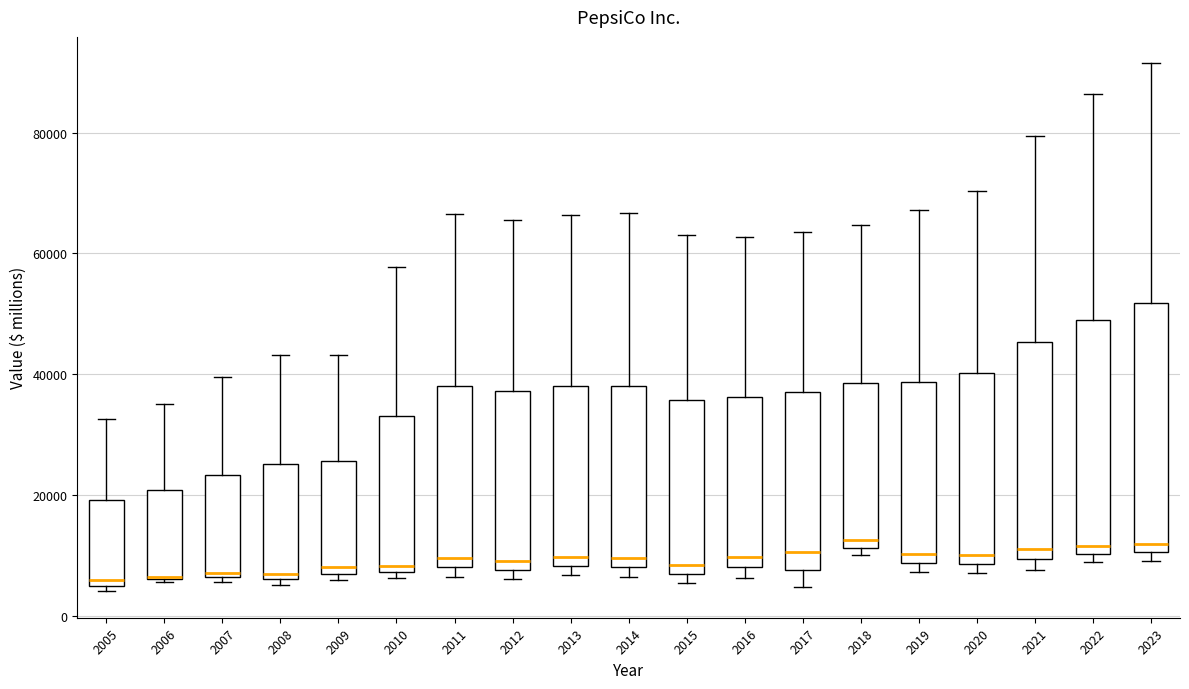

Reading left to right, read every box against the y-axis: the position of its median line, the range the box covers, and the ends of its whiskers. The values are not printed on the chart, so give them approximately, as read against the axis.

2005: median 6000 (just above the box's lower edge), box 6000 to 20000, whiskers 4000 to 32000
2006: median 6000, box 6000 to 20000, whiskers 6000 to 36000
2007: median 8000, box 6000 to 24000, whiskers 6000 (just below the box's lower edge) to 40000
2008: median 6000 (just above the box's lower edge), box 6000 to 26000, whiskers 6000 (just below the box's lower edge) to 44000
2009: median 8000, box 6000 to 26000, whiskers 6000 (just below the box's lower edge) to 44000
2010: median 8000 (just above the box's lower edge), box 8000 to 34000, whiskers 6000 to 58000
2011: median 10000, box 8000 to 38000, whiskers 6000 to 66000
2012: median 10000, box 8000 to 38000, whiskers 6000 to 66000
2013: median 10000, box 8000 to 38000, whiskers 6000 to 66000
2014: median 10000, box 8000 to 38000, whiskers 6000 to 66000
2015: median 8000, box 6000 to 36000, whiskers 6000 (just below the box's lower edge) to 64000
2016: median 10000, box 8000 to 36000, whiskers 6000 to 62000
2017: median 10000, box 8000 to 38000, whiskers 4000 to 64000
2018: median 12000 (just above the box's lower edge), box 12000 to 38000, whiskers 10000 to 64000
2019: median 10000, box 8000 to 38000, whiskers 8000 (just below the box's lower edge) to 68000
2020: median 10000, box 8000 to 40000, whiskers 8000 (just below the box's lower edge) to 70000
2021: median 12000, box 10000 to 46000, whiskers 8000 to 80000
2022: median 12000, box 10000 to 48000, whiskers 8000 to 86000
2023: median 12000, box 10000 to 52000, whiskers 10000 (just below the box's lower edge) to 92000